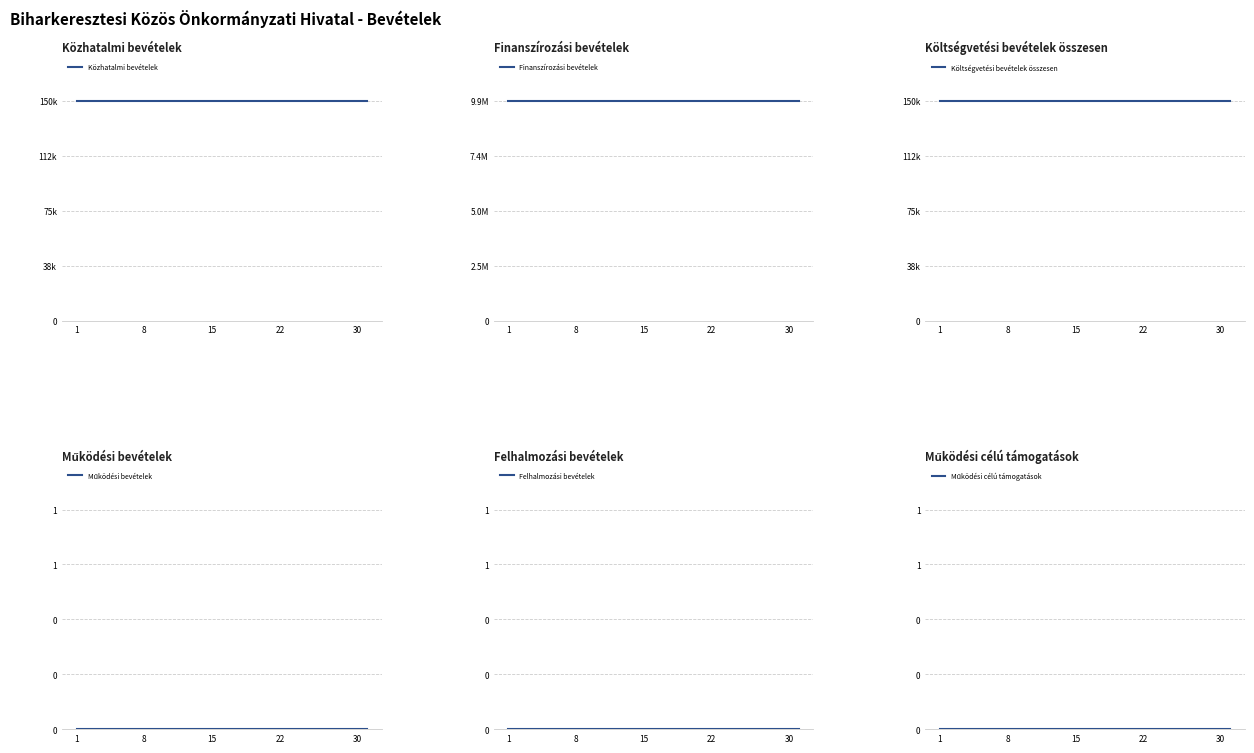

True or false: Költségvetési bevételek összesen and Közhatalmi bevételek intersect in this chart.

False